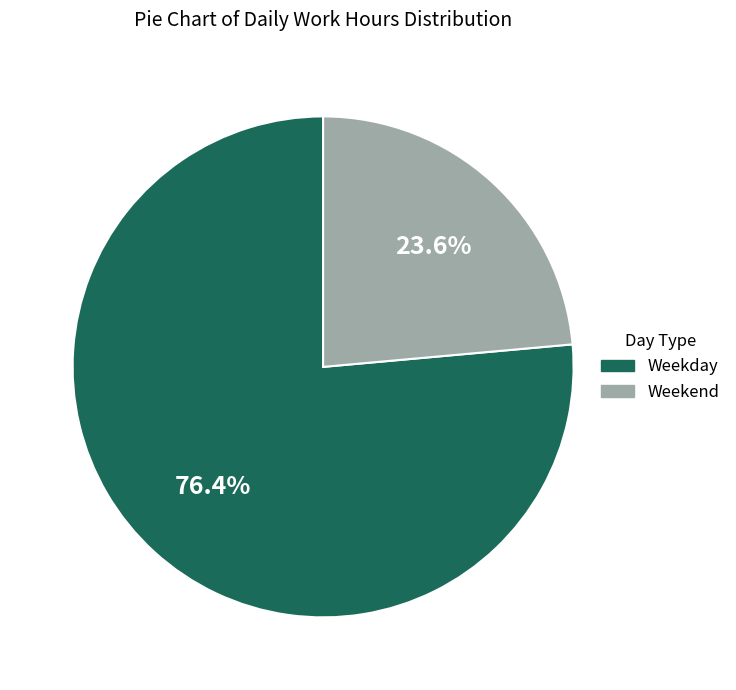

How many slices are in this pie chart?

2